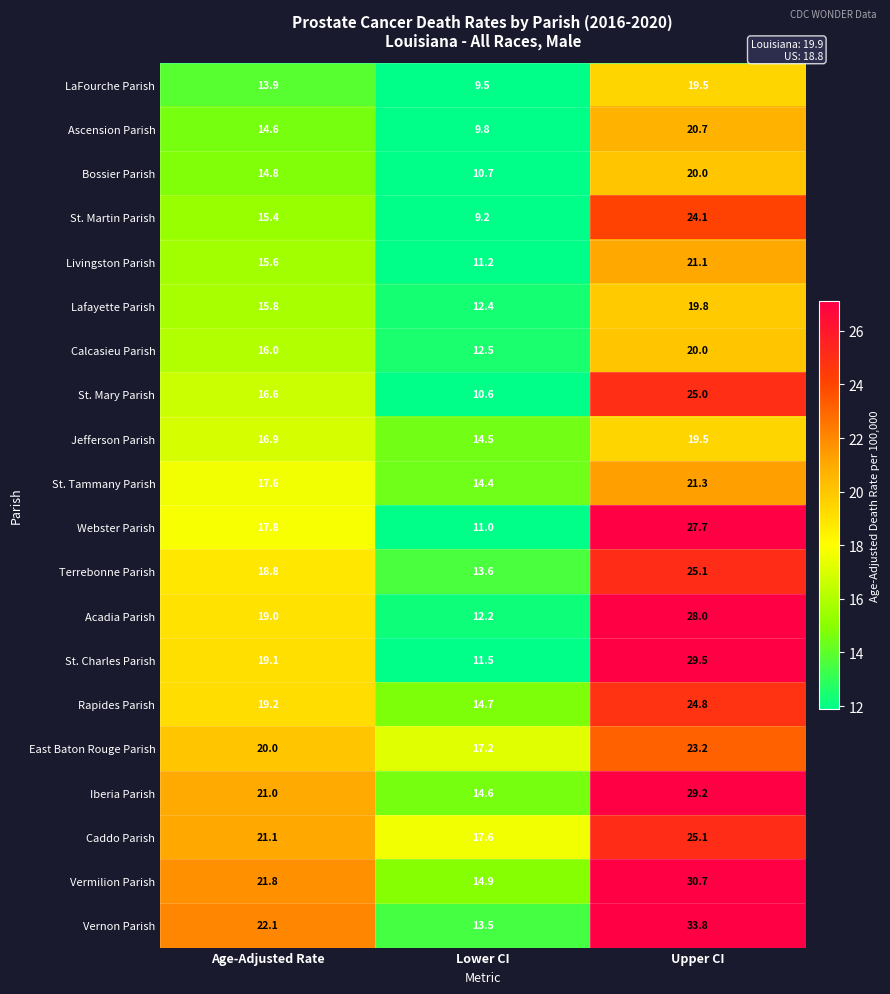

Which series has the widest spread of values?

Vernon Parish